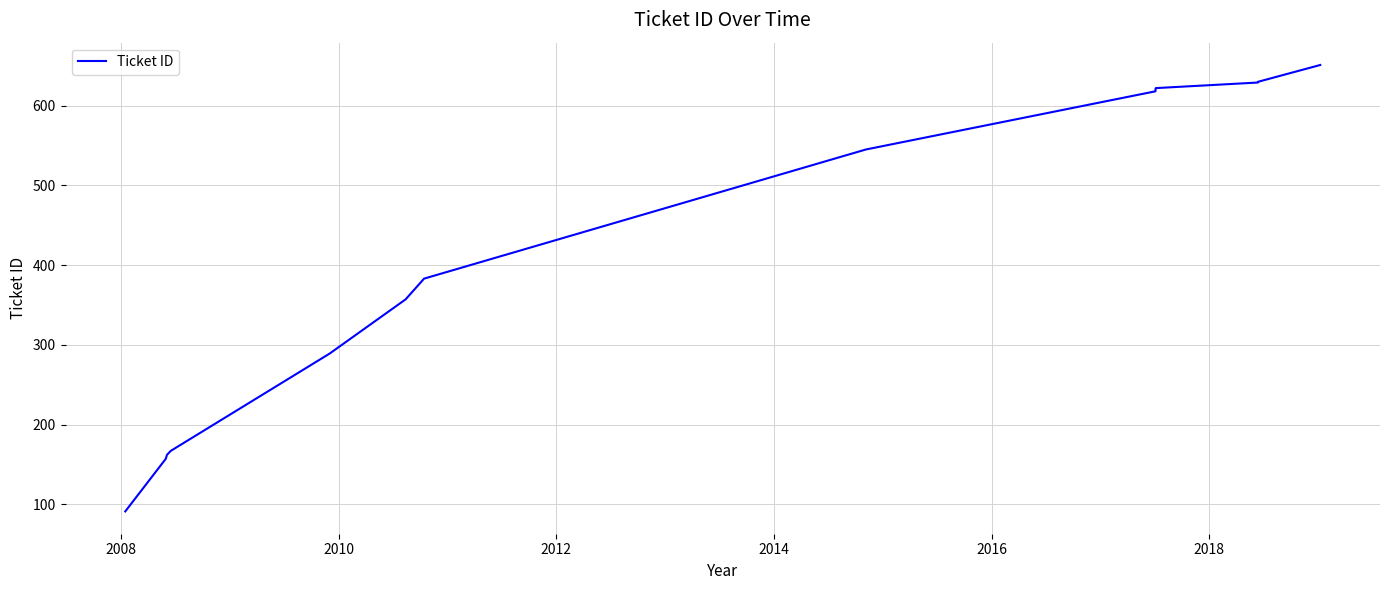

Reading left to right, transcribe all the data shown in this chart.

91	157	162	167	289	357	383	545	618	620	621	622	629	630	651